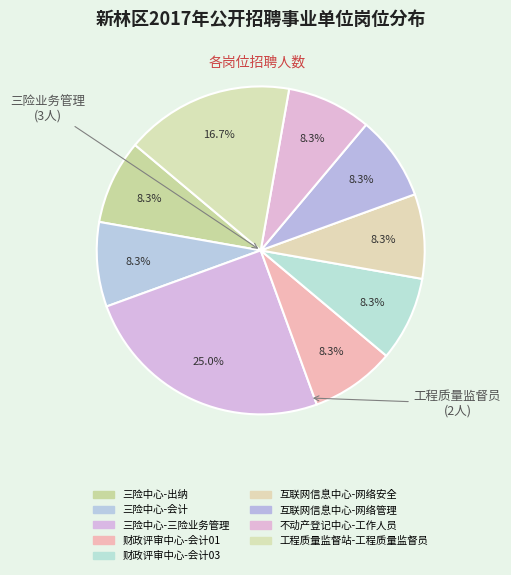

Combined, do 财政评审中心-会计01 and 工程质量监督站-工程质量监督员 account for over 50%?

No